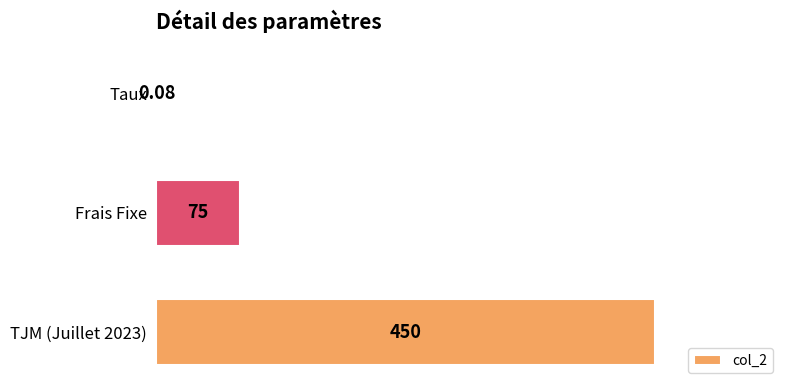

Which has a higher value, TJM (Juillet 2023) or Taux?

TJM (Juillet 2023)